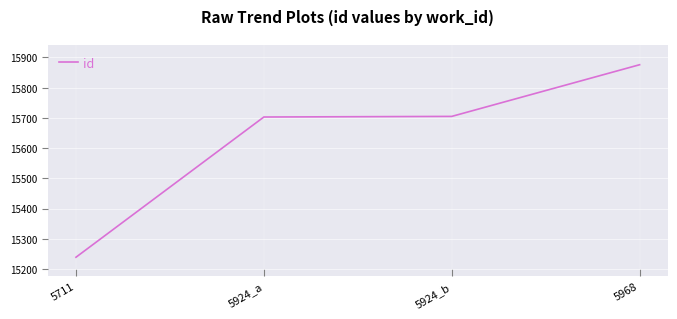

What is the difference between the maximum and minimum values?

637